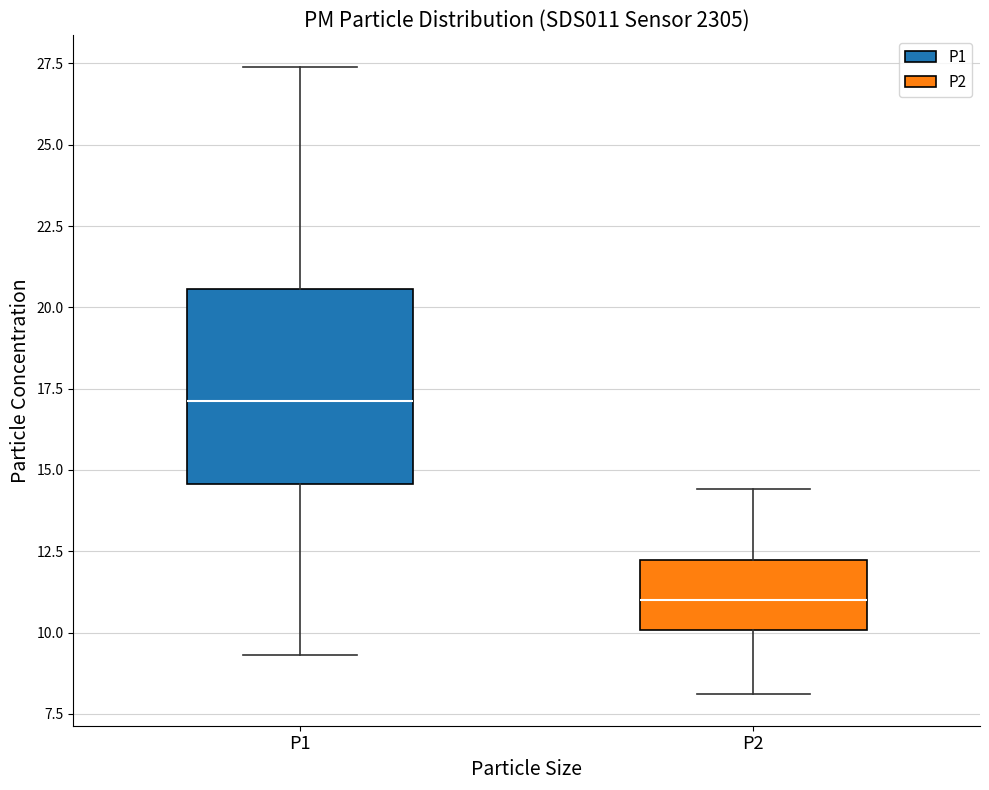

Which box has the lowest median line?

P2